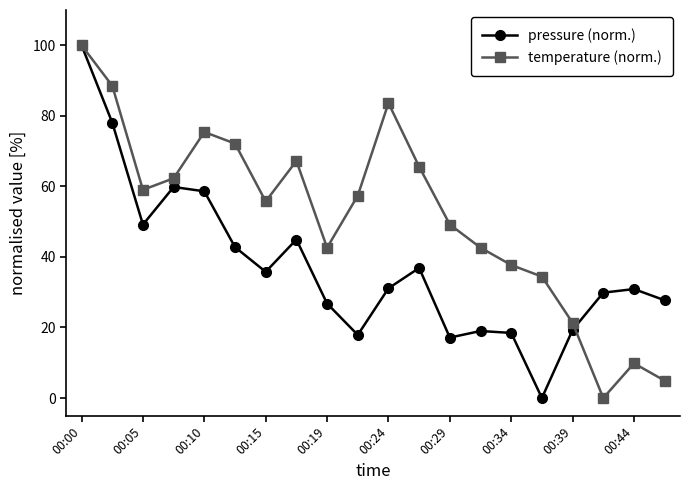

Rank the series by their average value, from lowest to highest.

pressure (norm.), temperature (norm.)